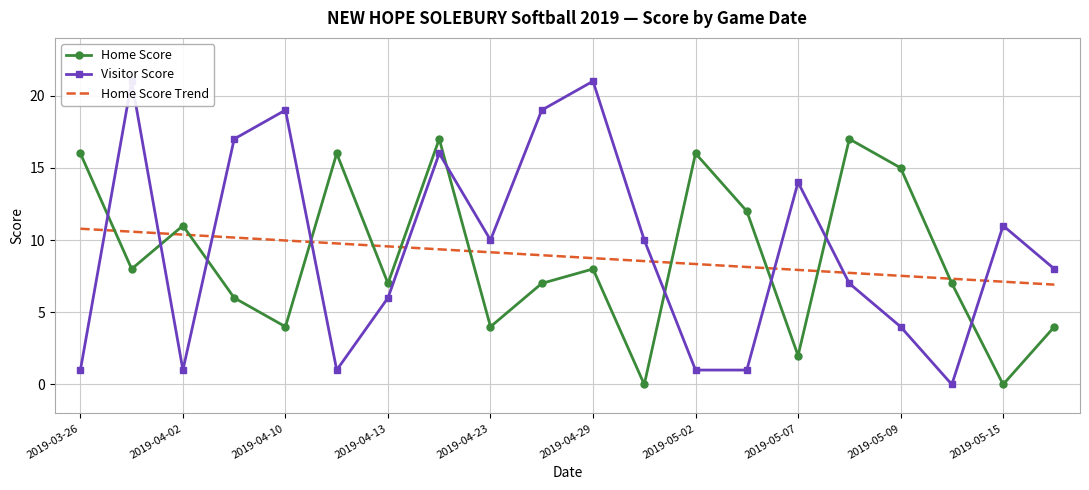

Reading left to right, list all the values displayed in this chart.

Home Score: 16.0	8.0	11.0	6.0	4.0	16.0	7.0	17.0	4.0	7.0	8.0	0.0	16.0	12.0	2.0	17.0	15.0	7.0	0.0	4.0
Visitor Score: 1.0	21.0	1.0	17.0	19.0	1.0	6.0	16.0	10.0	19.0	21.0	10.0	1.0	1.0	14.0	7.0	4.0	0.0	11.0	8.0
Home Score Trend: 10.8	10.6	10.4	10.2	10.0	9.8	9.6	9.4	9.2	9.0	8.7	8.5	8.3	8.1	7.9	7.7	7.5	7.3	7.1	6.9